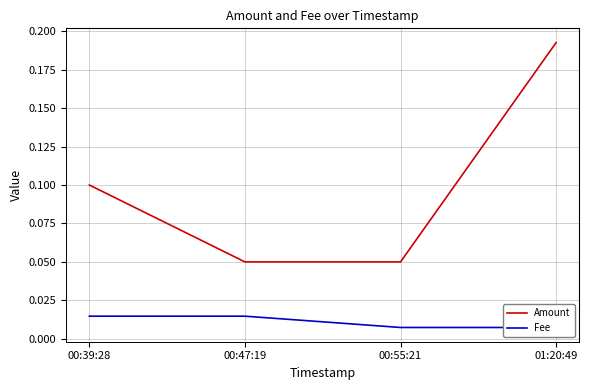

Which series has the largest total across all categories?

Amount